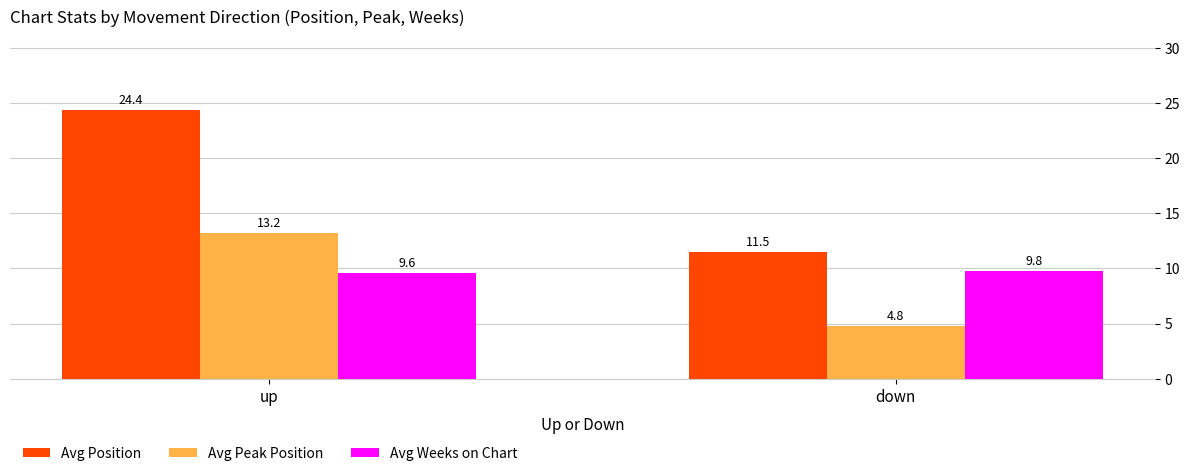

Does the chart contain stacked bars?

No